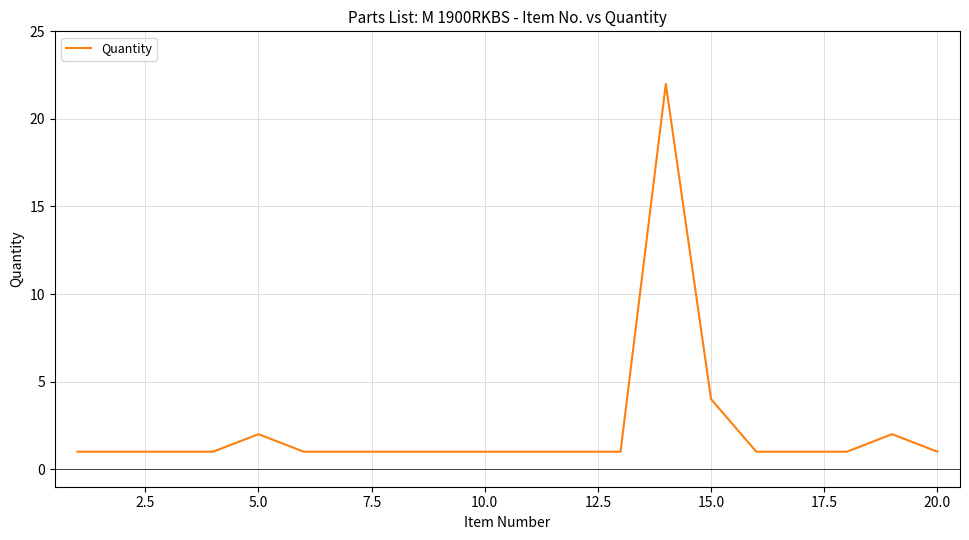

Reading left to right, what are all the values shown in this chart?

1	1	1	1	2	1	1	1	1	1	1	1	1	22	4	1	1	1	2	1